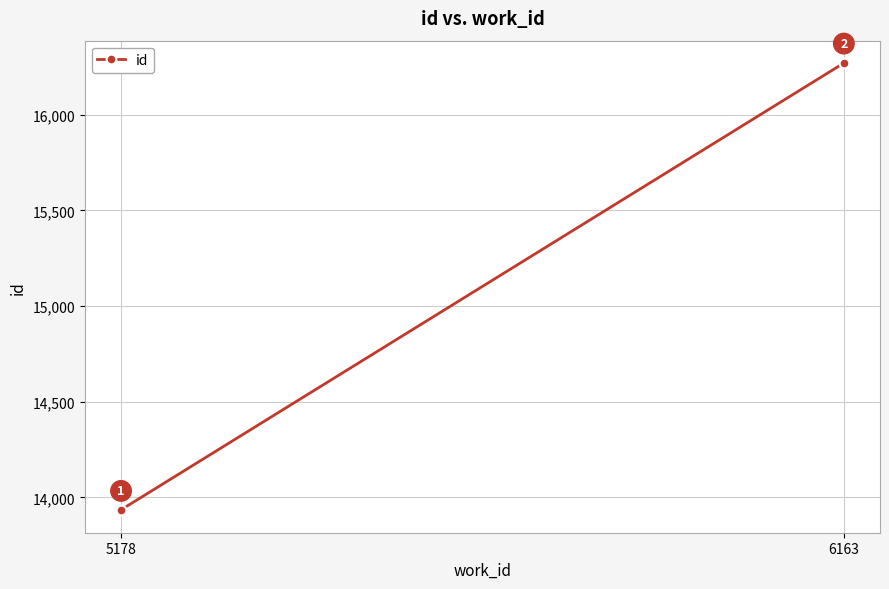

What is the value of the 2nd point from the left?

13932